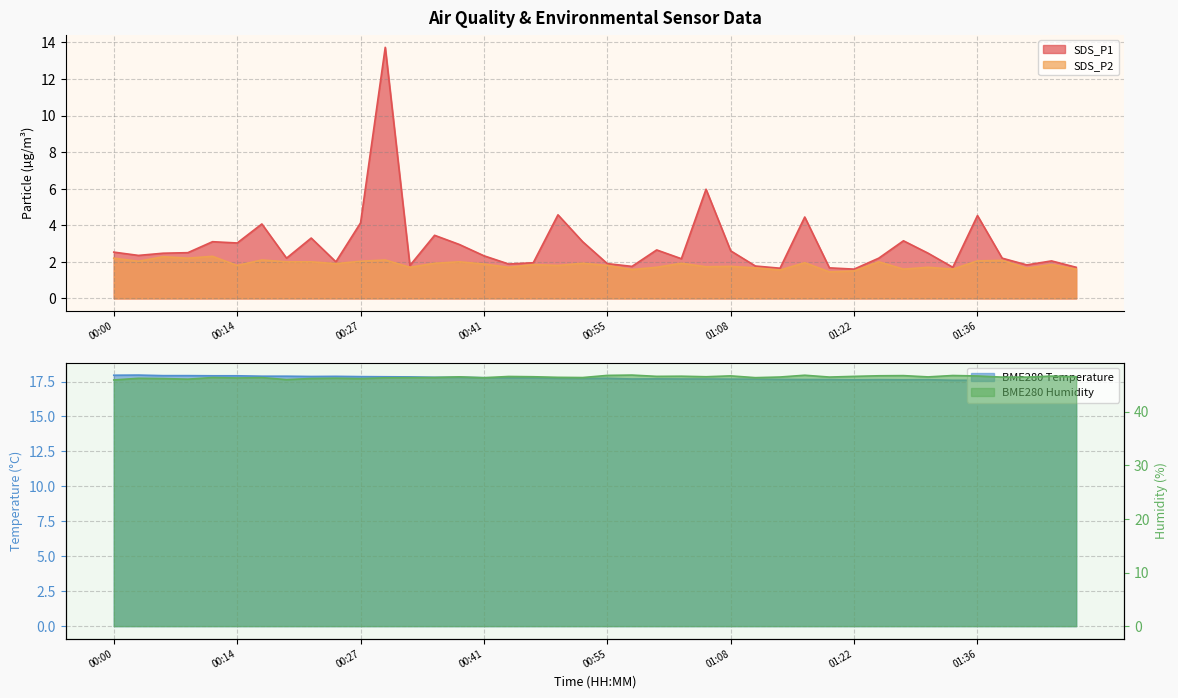

Does the chart have visible grid lines?

Yes